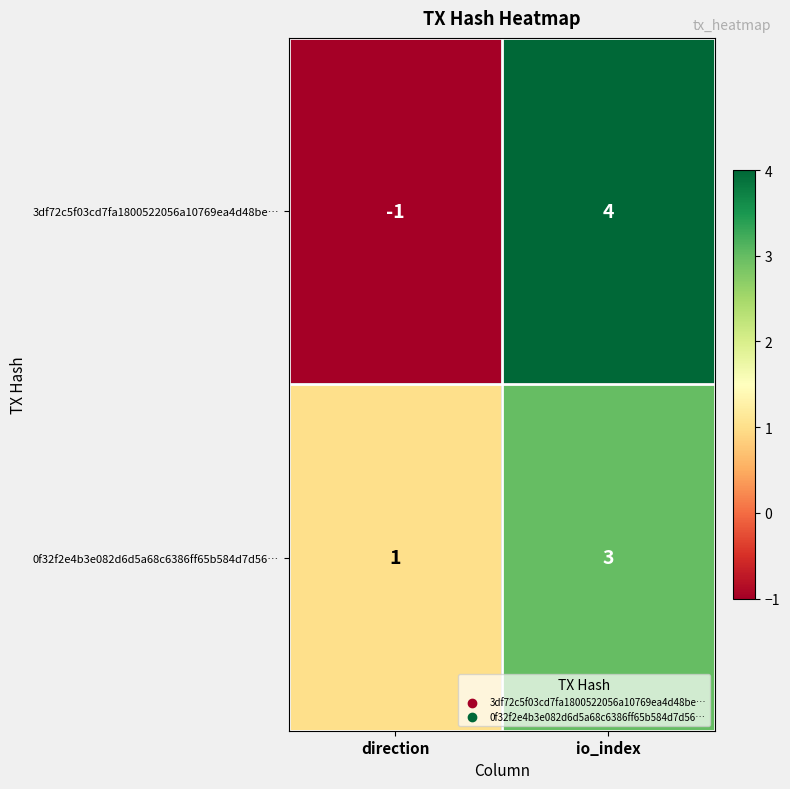

At which category is the sum across all series the highest?

io_index